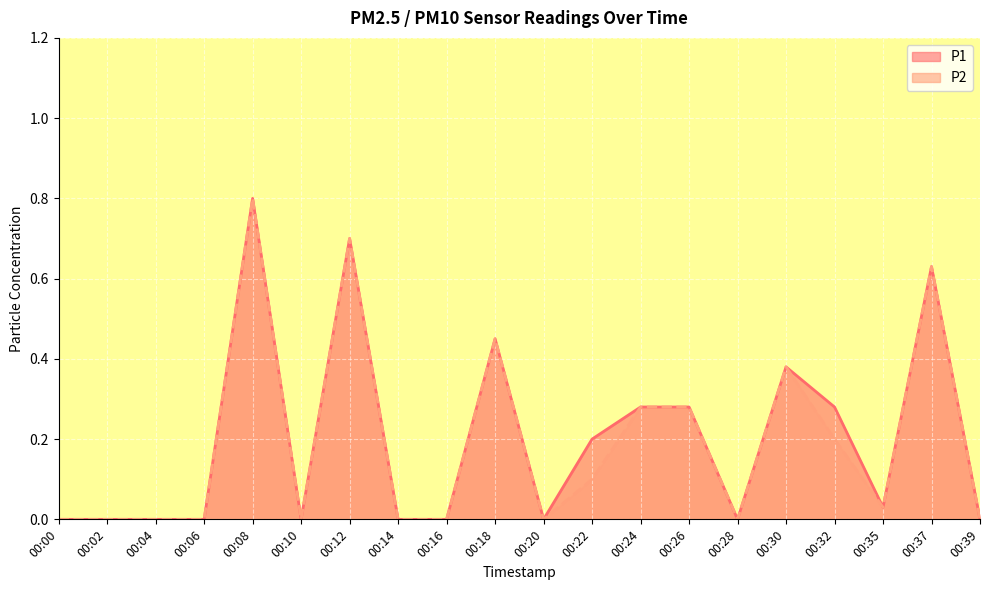

True or false: P2 and P1 cross at least once.

False